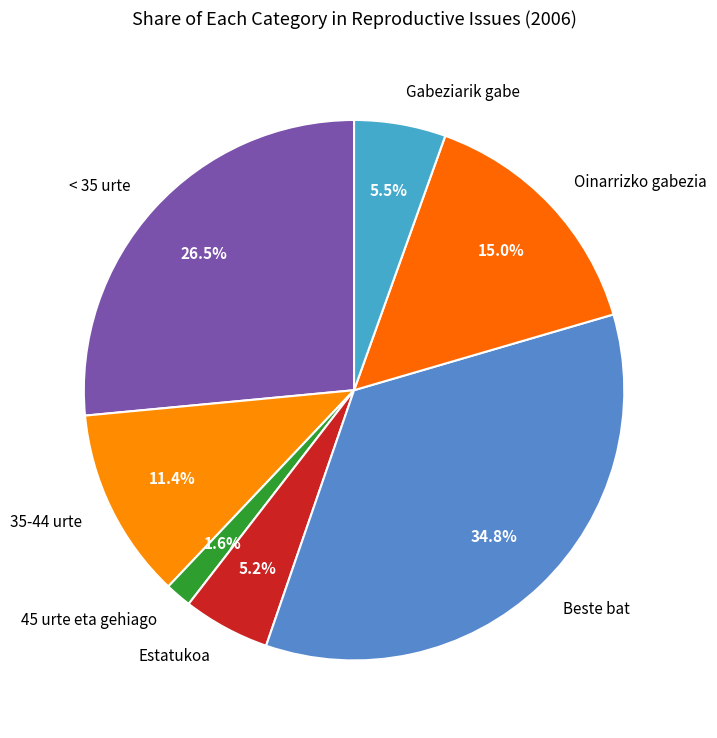

Is there any slice that represents more than half of the pie?

No